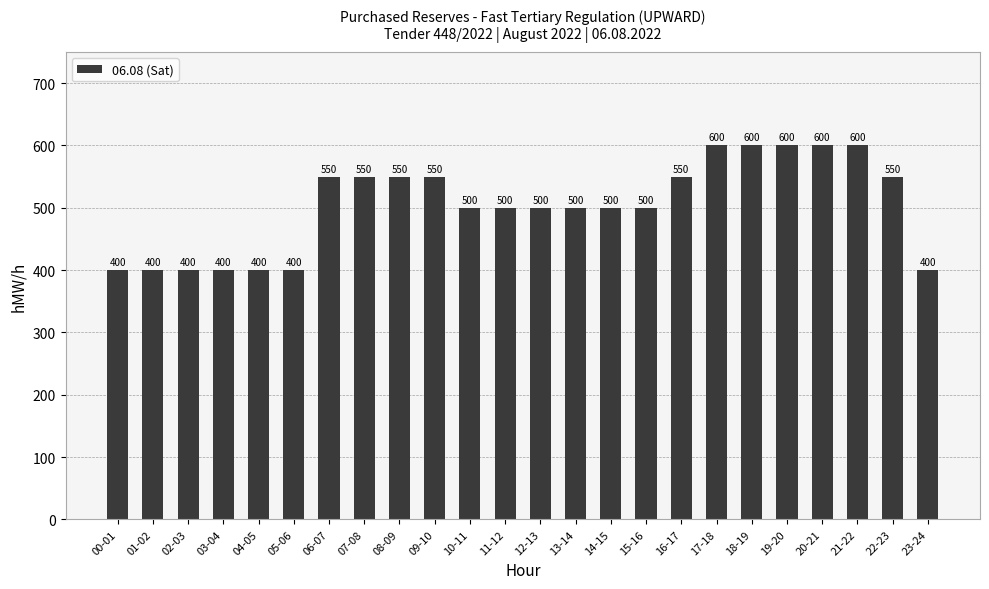

What is the approximate value at 14-15, to the nearest 10?

500